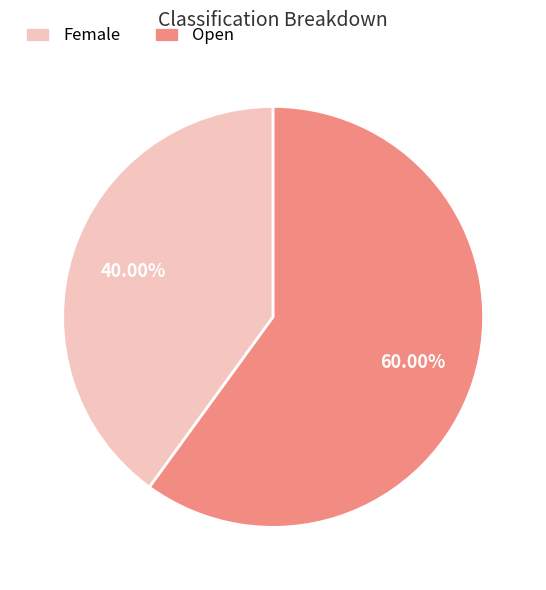

What is the total percentage of Female and Open?

100.0%